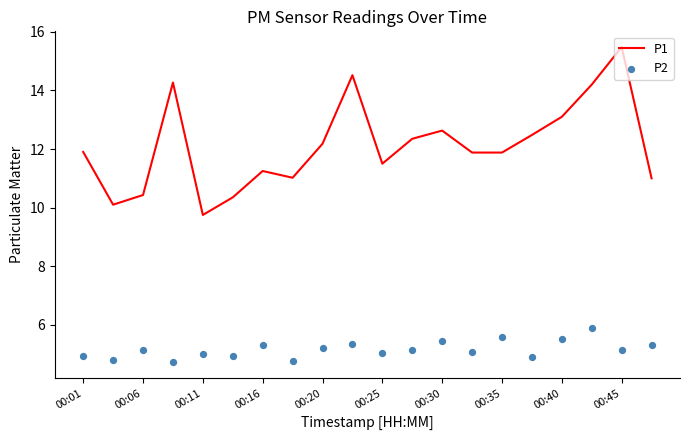

Is it true that P1 equals 4.3 at 00:11?

False